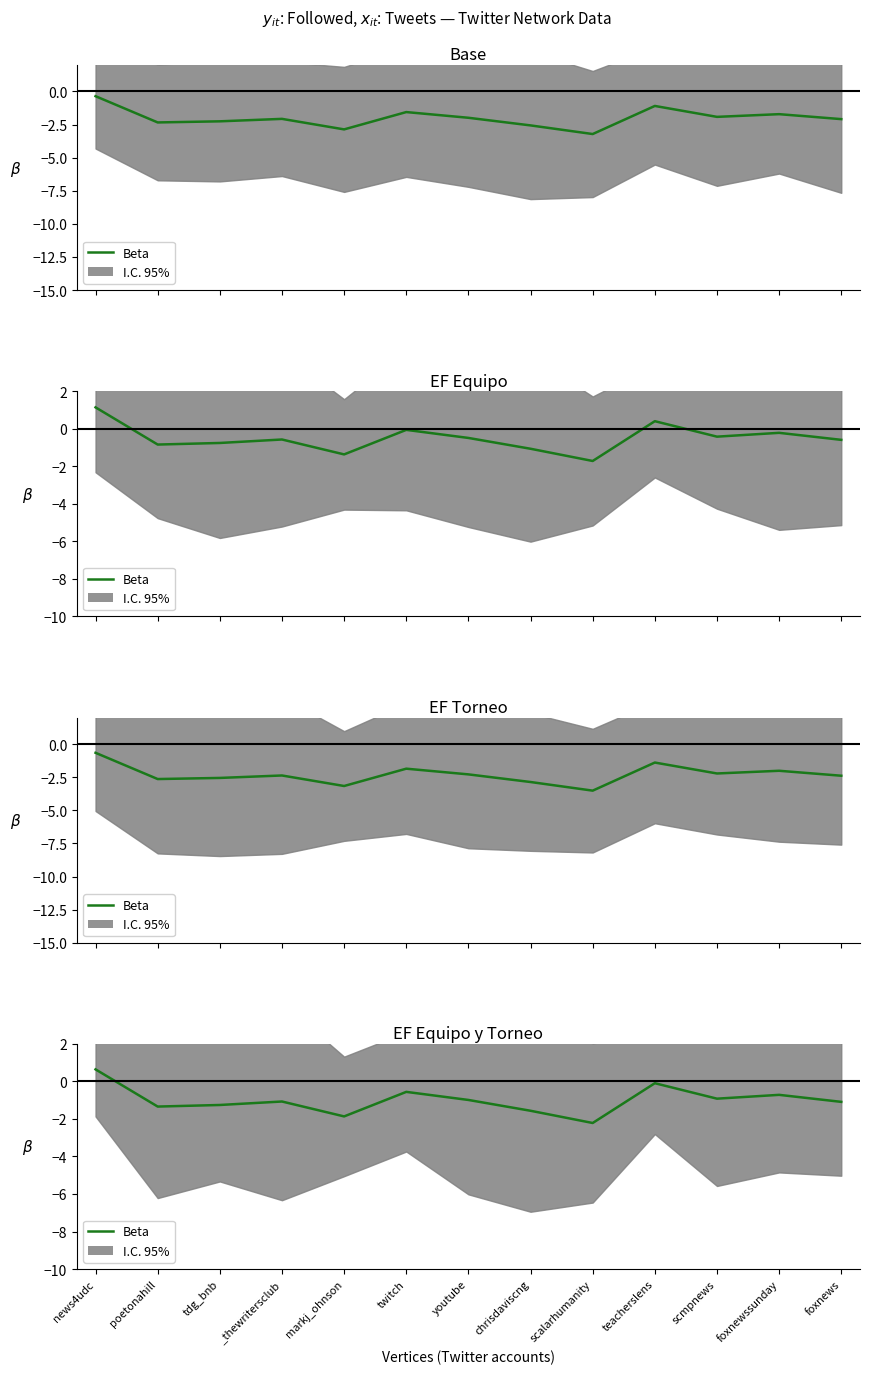

What is the sum of the values at scmpnews and _thewritersclub?

-2.0